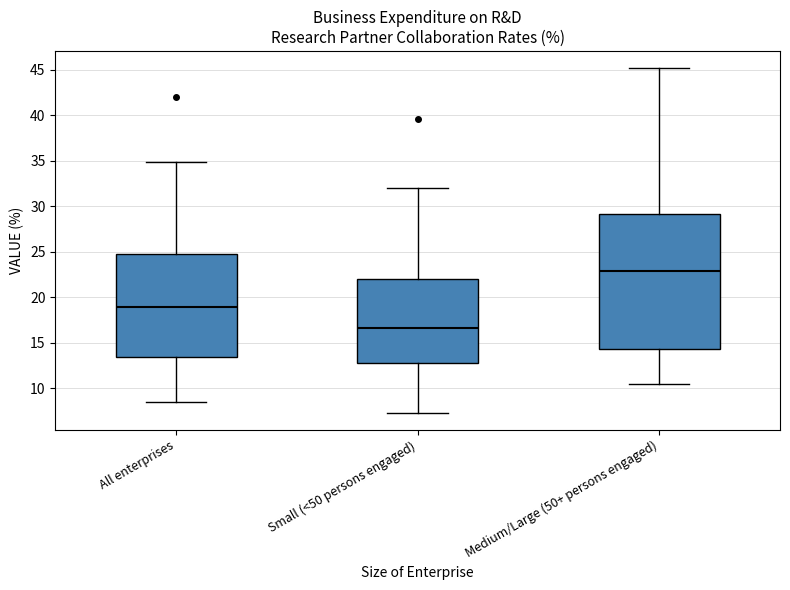

Which box is the tallest, from its lower edge to its upper edge?

Medium/Large (50+ persons engaged)